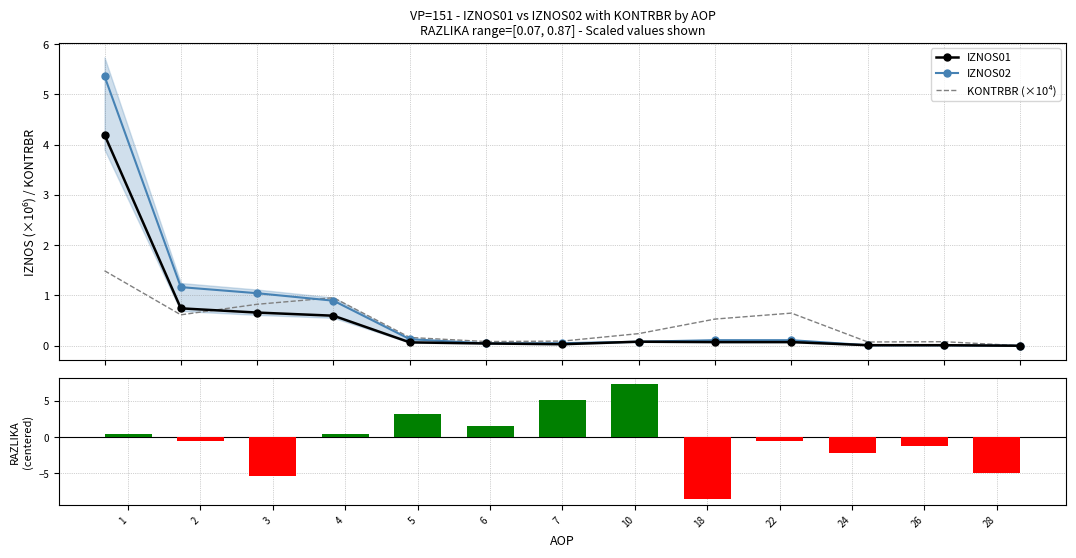

Is the value of RAZLIKA (centered) at 5 greater than the value of IZNOS02 at 7?

Yes